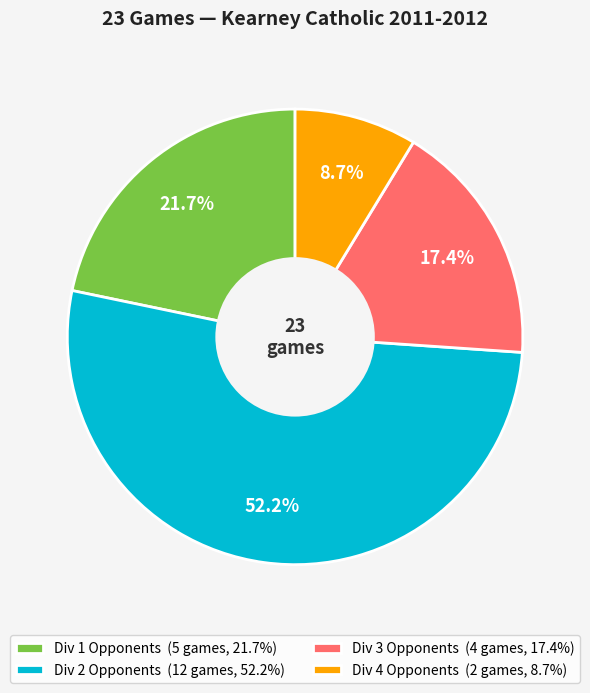

How many slices are in this pie chart?

4